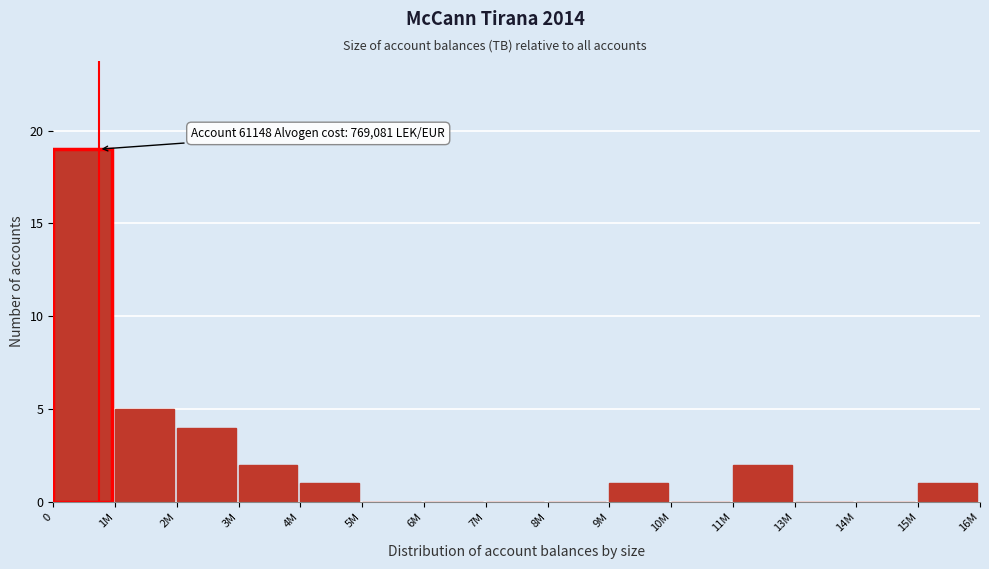

Where is the data nearest to the value 9?

1M